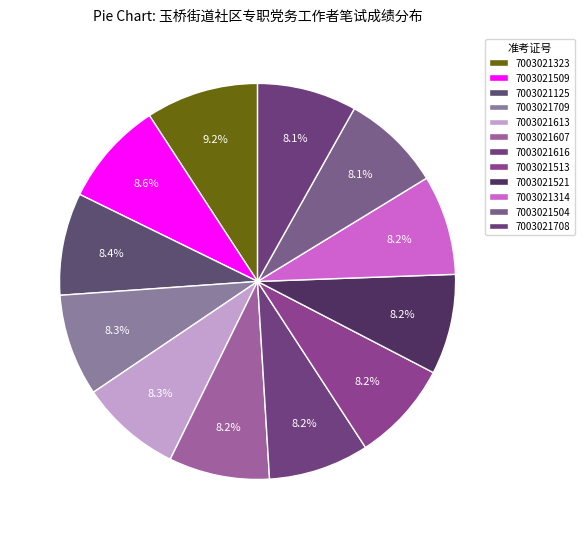

Rank the categories by value from highest to lowest.

7003021323, 7003021509, 7003021125, 7003021709, 7003021613, 7003021607, 7003021616, 7003021513, 7003021521, 7003021314, 7003021504, 7003021708